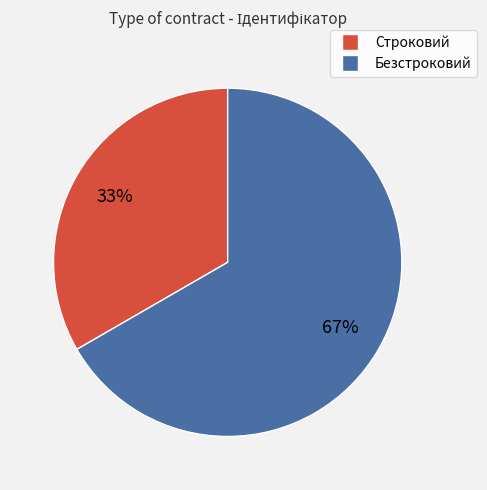

To the nearest percent, what is the average slice percentage?

50%